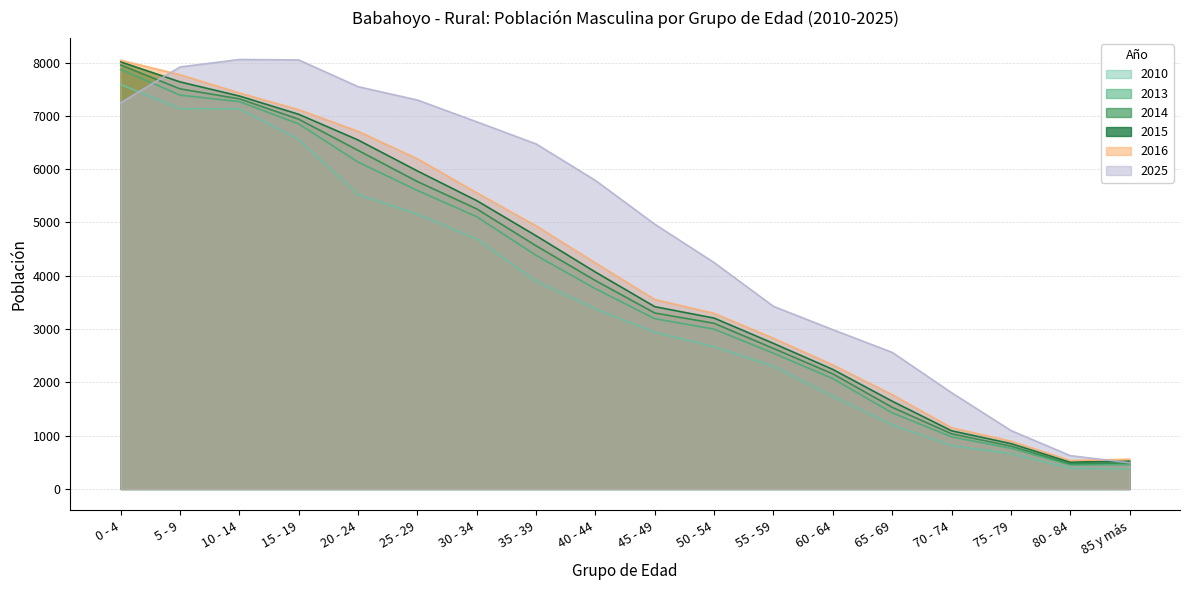

What is the difference between the 2025 values at 5 - 9 and 40 - 44?

2130